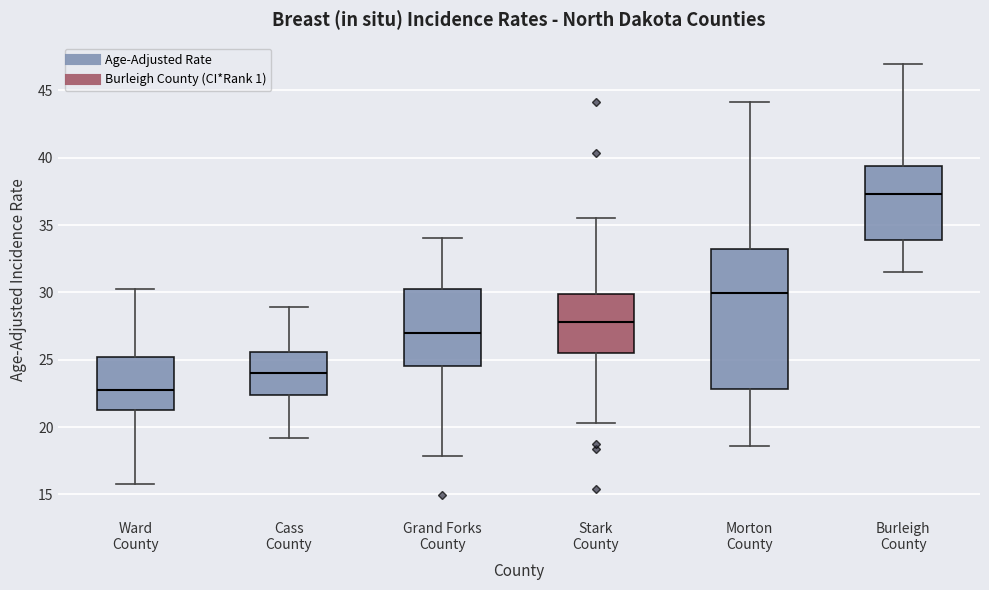

Where does the upper whisker of the box for Cass County end on the y-axis? The values are not printed on the chart, so give them approximately, as read against the axis.

29.0